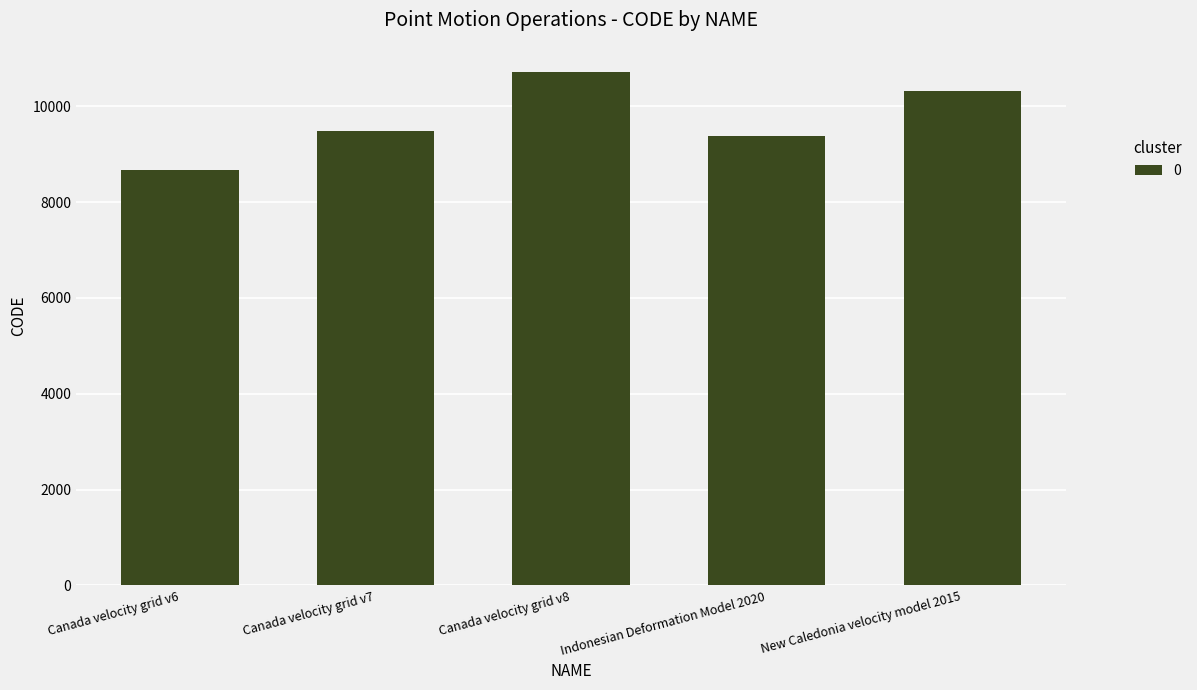

What value does the data have at New Caledonia velocity model 2015, to the nearest 100?

10300